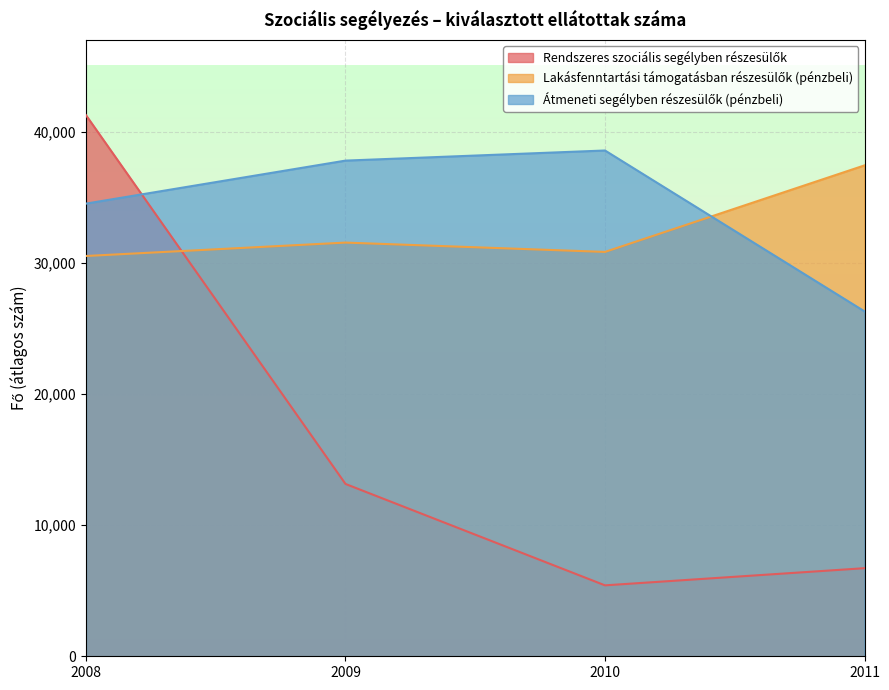

Which series has the largest range (max minus min)?

Rendszeres szociális segélyben részesülők